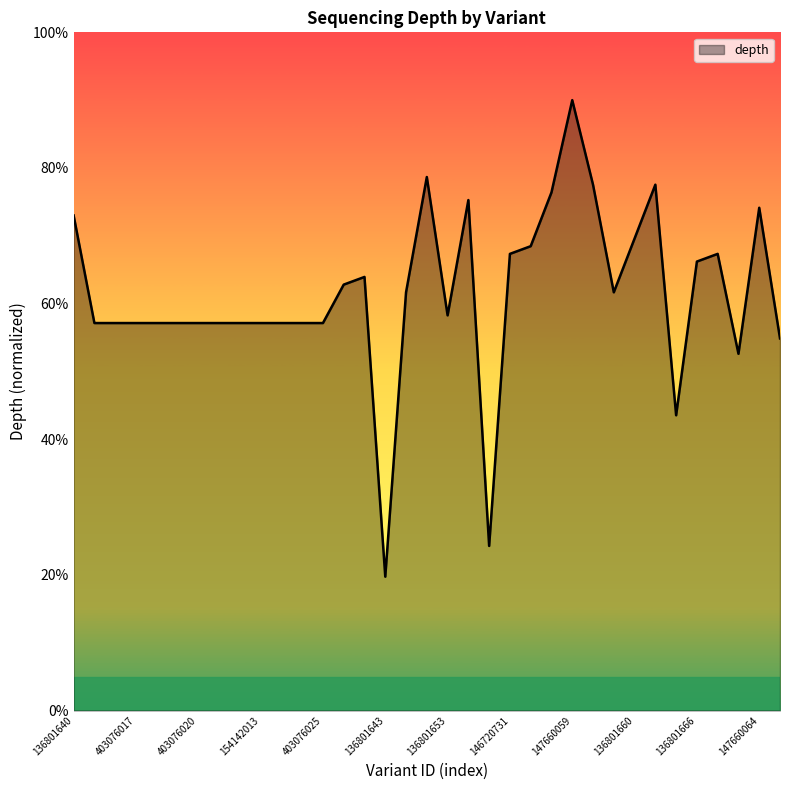

What is the difference between the maximum and minimum values?

70.3